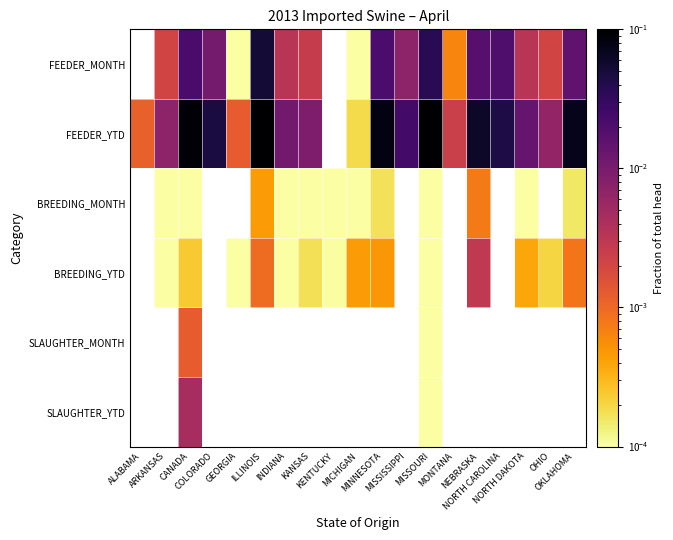

How many positive values does the BREEDING_MONTH series have?

12